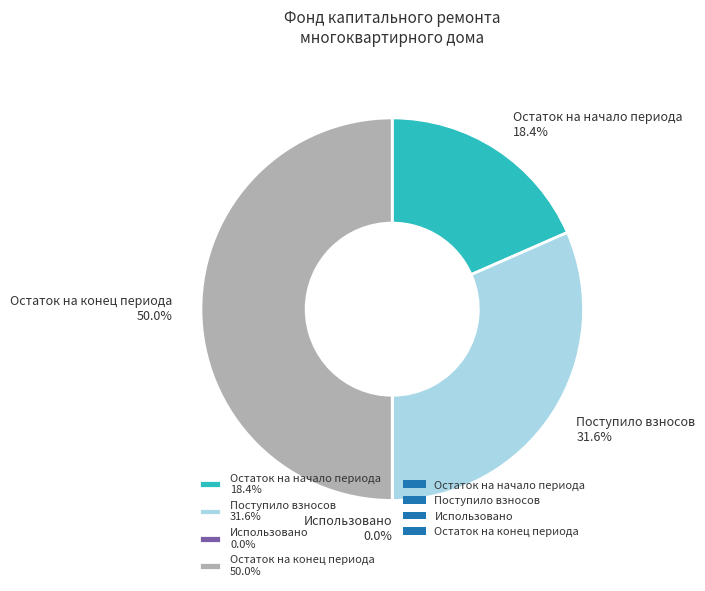

To the nearest percent, what percentage of the pie is Остаток на конец периода?

50%